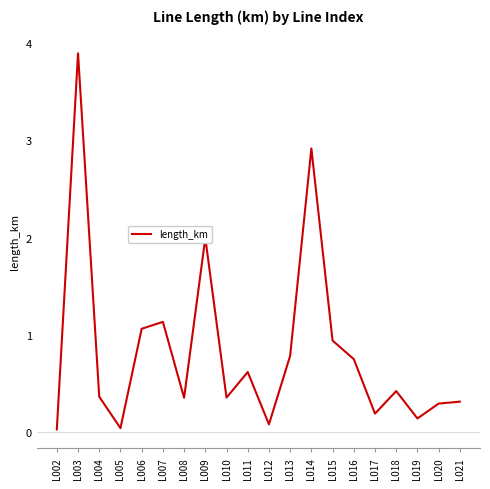

What is the difference between the maximum and minimum values?

3.9